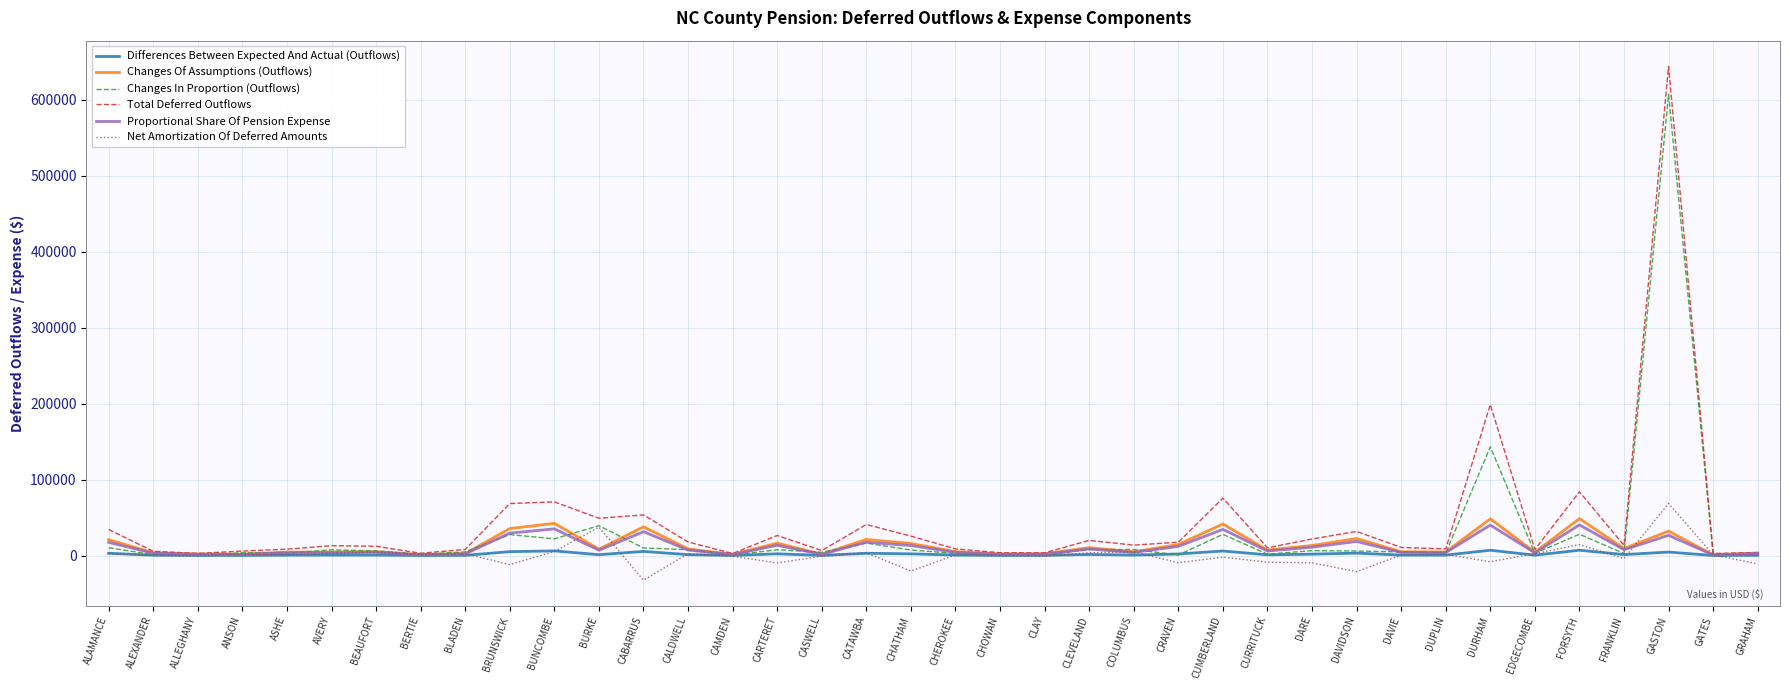

What is the maximum value for Changes In Proportion (Outflows)?

607220